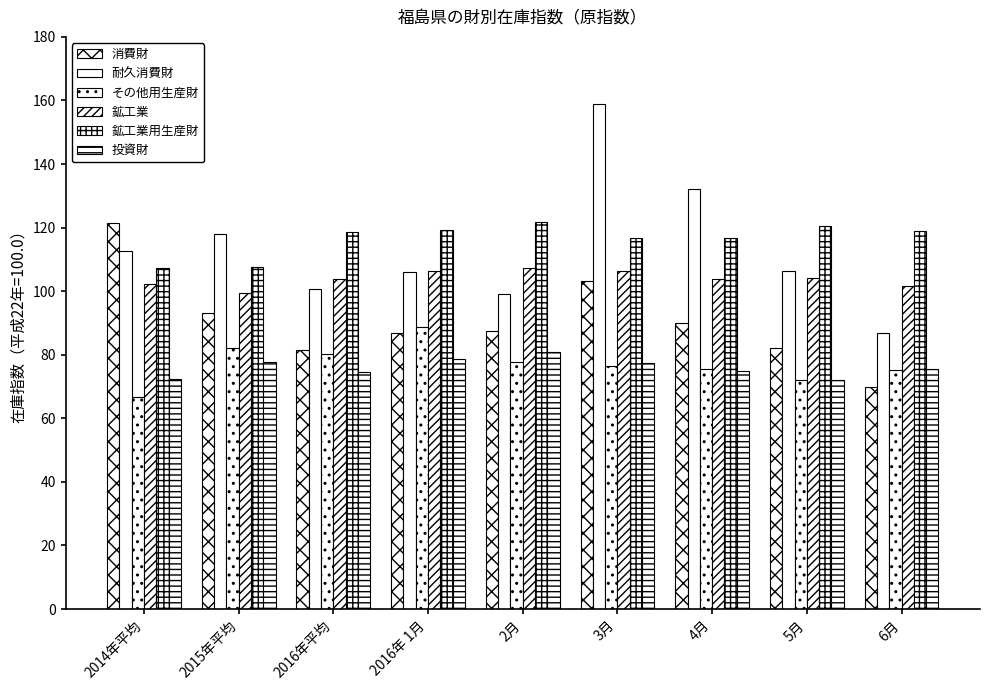

How many bars are there in total?

54